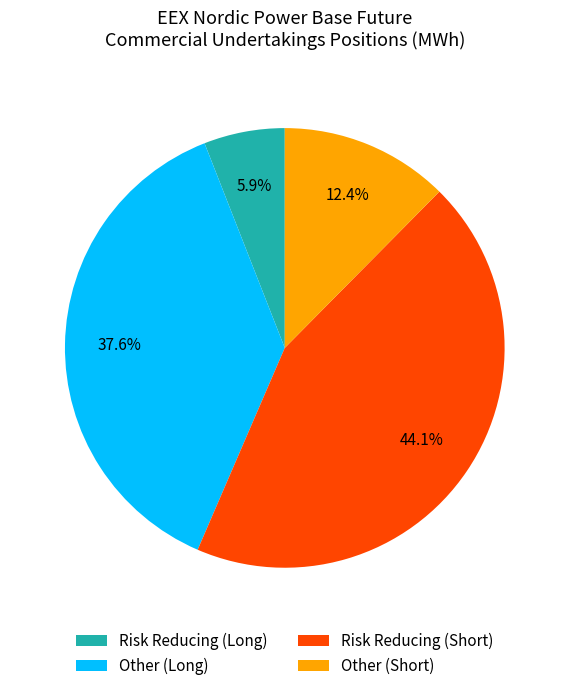

Is Other (Short) the majority of the pie?

No